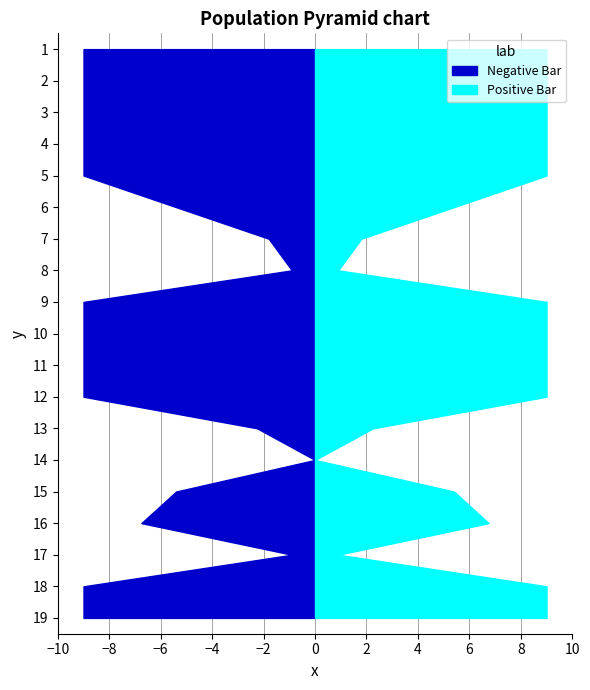

Reading left to right, list all the values displayed in this chart.

Negative Bar: 1.0	1.0	1.0	1.0	1.0	0.6	0.2	0.1	1.0	1.0	1.0	1.0	0.2	0.0	0.6	0.8	0.1	1.0	1.0
Positive Bar: 1.0	1.0	1.0	1.0	1.0	0.6	0.2	0.1	1.0	1.0	1.0	1.0	0.2	0.0	0.6	0.8	0.1	1.0	1.0